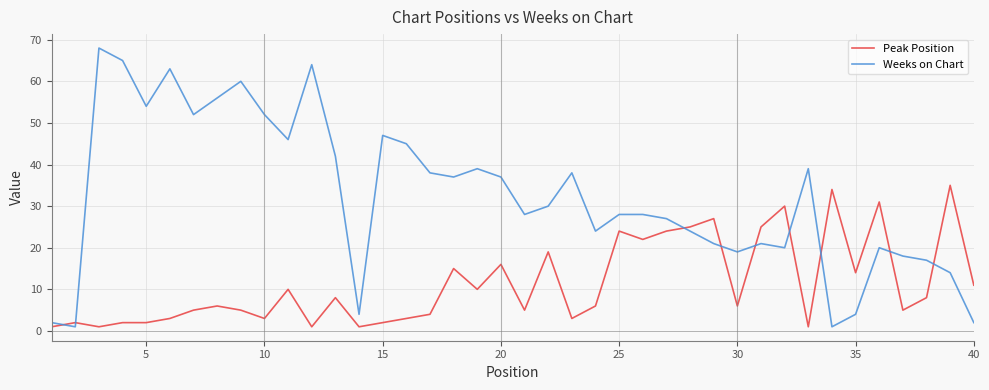

Which series has the largest range (max minus min)?

Weeks on Chart